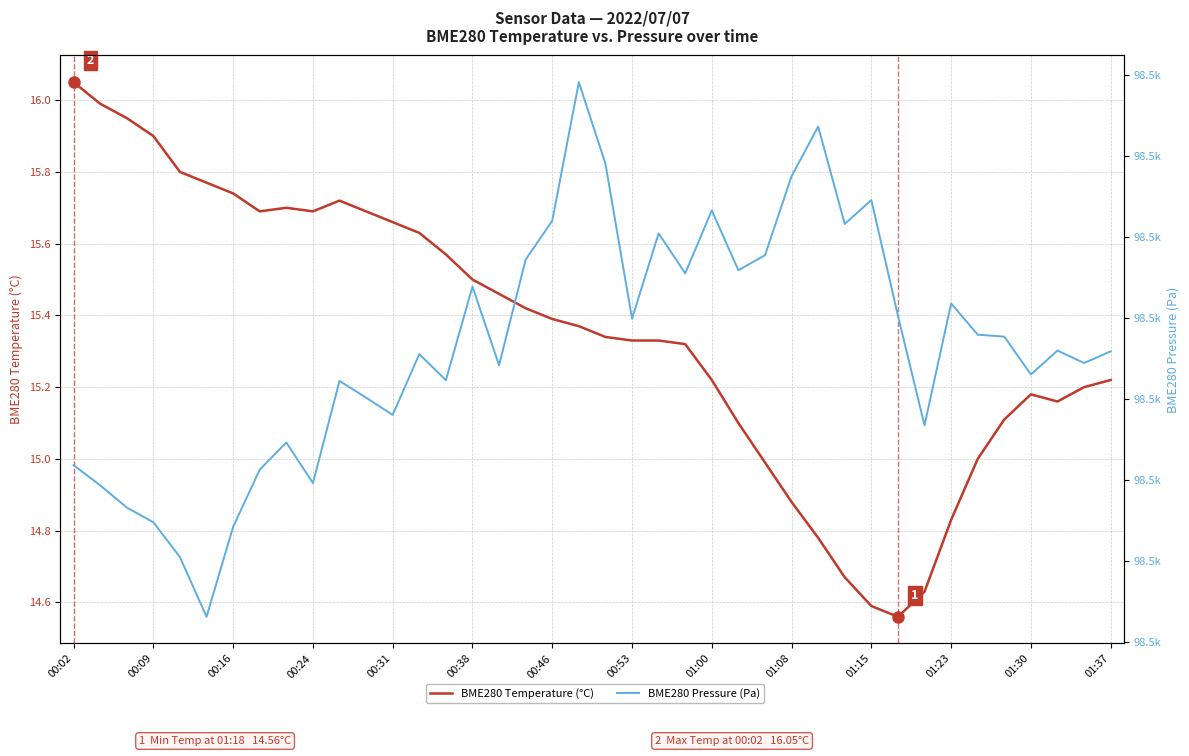

Which category has the lowest value in the BME280 Temperature (°C) series?

31